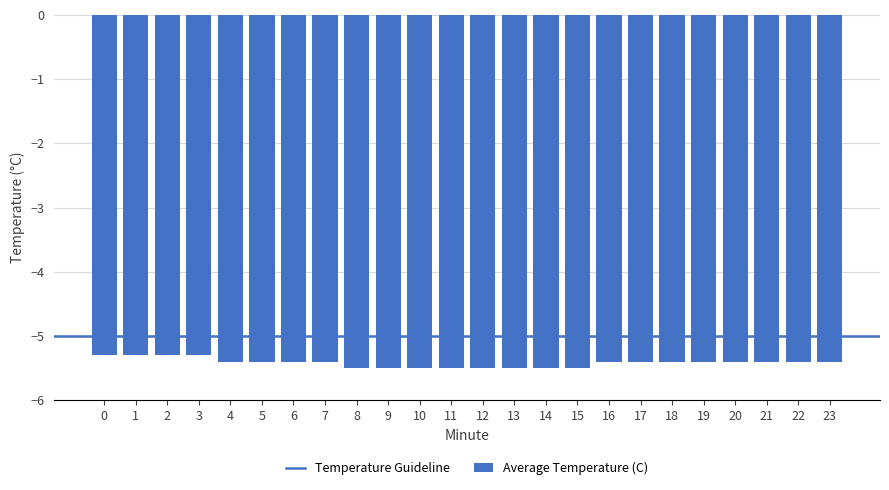

What is the maximum value shown in the chart?

-5.3